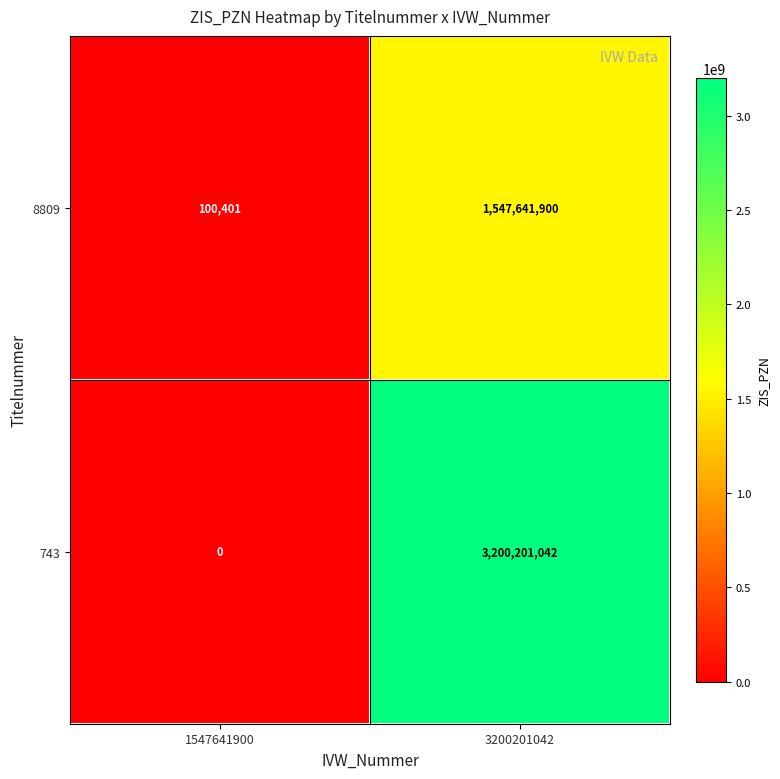

List the series in order of their peak value, highest first.

743, 8809